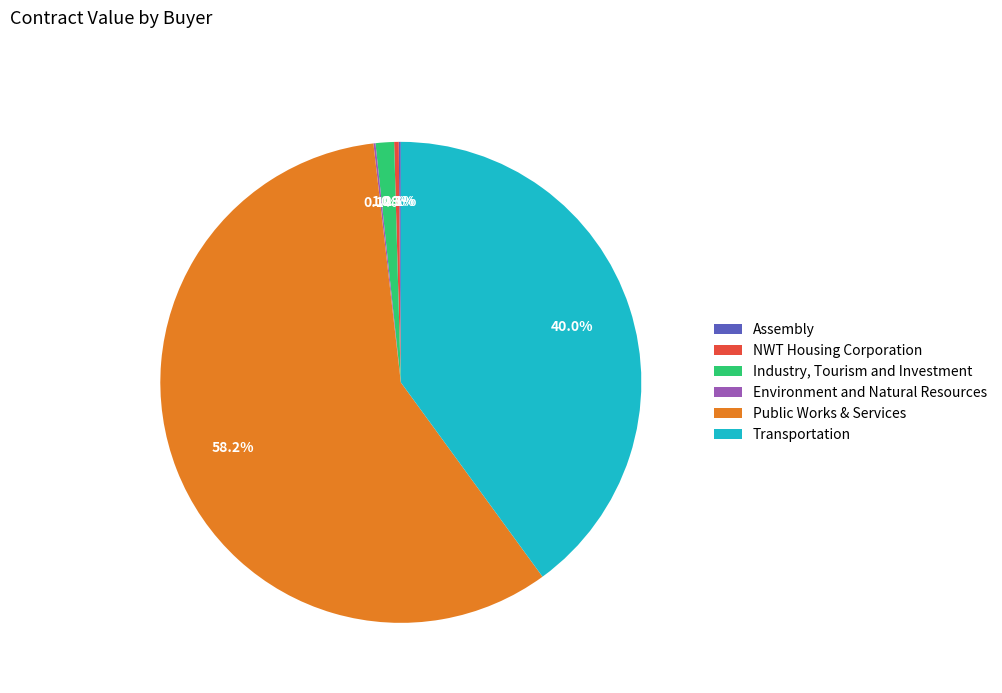

Which category has the biggest portion of the pie?

Public Works & Services